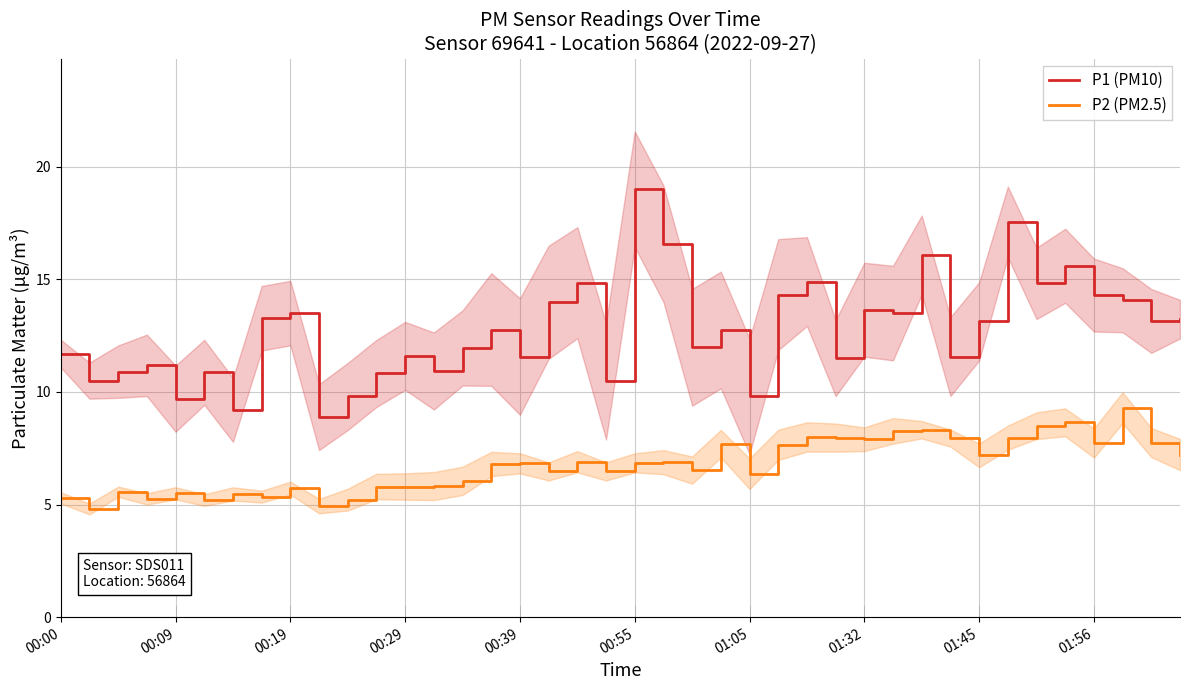

Reading left to right, transcribe all the data shown in this chart.

P1 (PM10): 11.7	10.5	10.9	11.2	9.7	10.9	9.2	13.3	13.5	8.9	9.8	10.8	11.6	10.9	11.9	12.8	11.6	14.0	14.8	10.5	19.0	16.6	12.0	12.8	9.8	14.3	14.9	11.5	13.7	13.5	16.1	11.6	13.1	17.6	14.8	15.6	14.3	14.1	13.2	13.2
P2 (PM2.5): 5.3	4.8	5.6	5.2	5.5	5.2	5.5	5.3	5.7	4.9	5.2	5.8	5.8	5.8	6.0	6.8	6.8	6.5	6.9	6.5	6.8	6.9	6.5	7.7	6.4	7.7	8.0	8.0	7.9	8.3	8.3	8.0	7.2	8.0	8.5	8.7	7.7	9.3	7.8	7.2